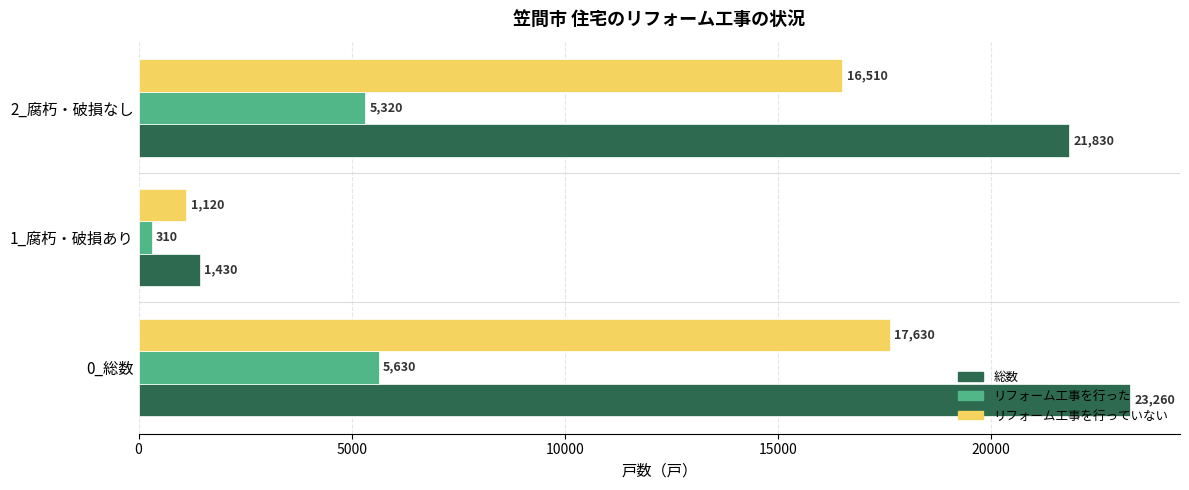

At which label is 総数 closest to 12345?

2_腐朽・破損なし